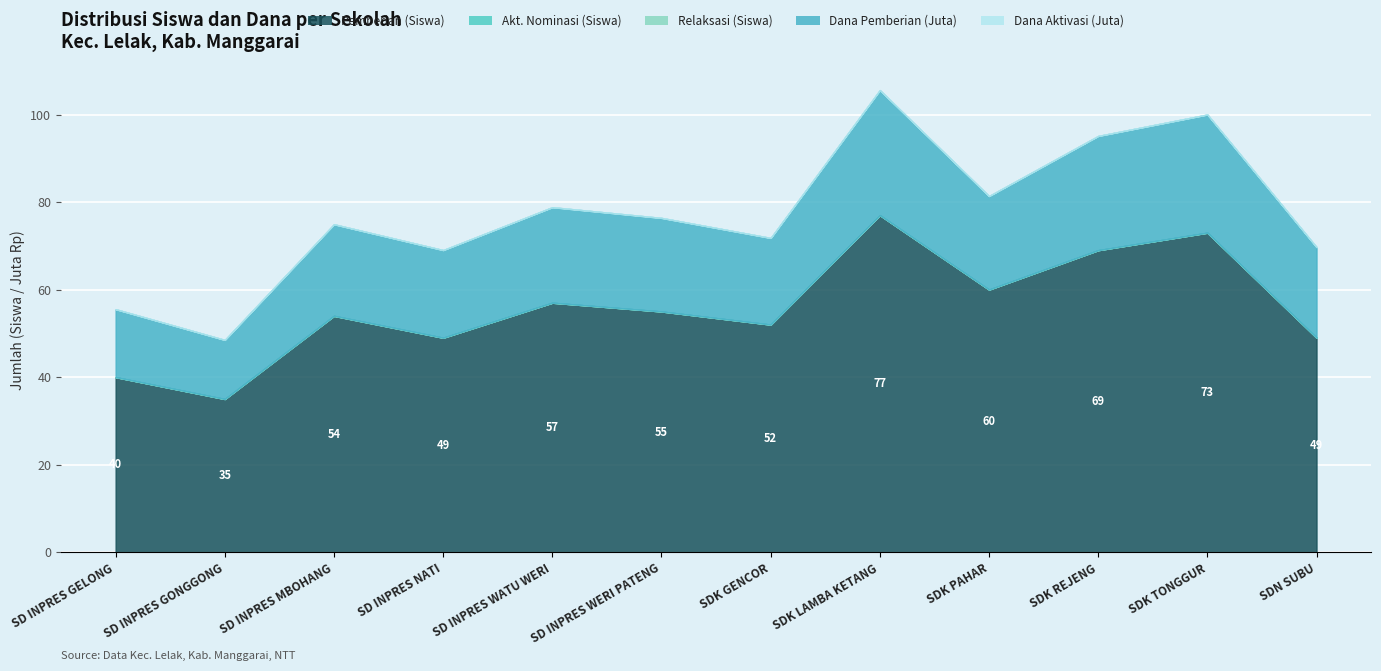

Reading left to right, transcribe all the data shown in this chart.

Pemberian (Siswa): 40	35	54	49	57	55	52	77	60	69	73	49
Pemberian Dari Aktivasi Nominasi (Siswa): 0	0	0	0	0	0	0	0	0	0	0	0
Pemberian Relaksasi (Siswa): 0	0	0	0	0	0	0	0	0	0	0	0
Dana Pemberian: 15525000	13500000	20925000	20025000	21825000	21375000	19800000	28575000	21375000	26100000	27000000	20700000
Dana Aktivasi Nominasi: 0	0	0	0	0	0	0	0	0	0	0	0